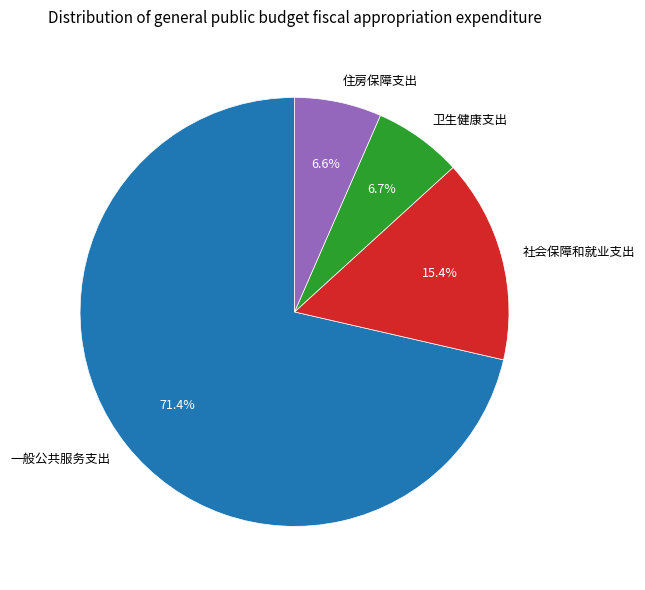

To the nearest percent, what percentage of the pie is 住房保障支出?

7%